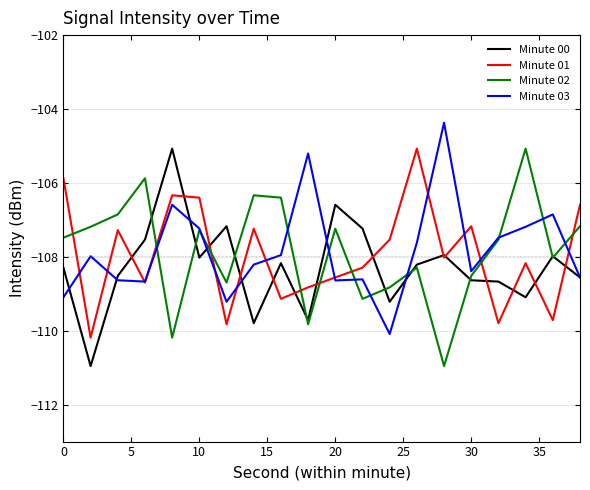

What is the minimum value for Minute 00?

-111.0